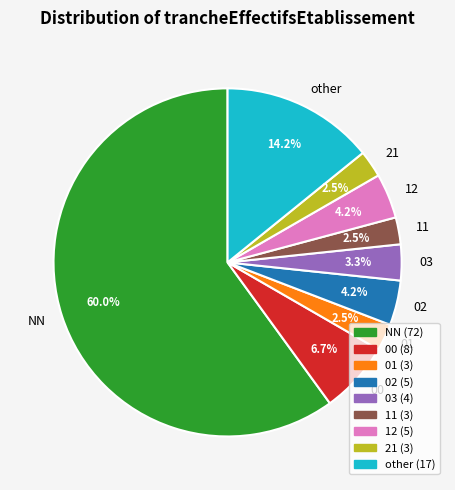

Approximately how many times larger is the value at 03 compared to 21?

1.3